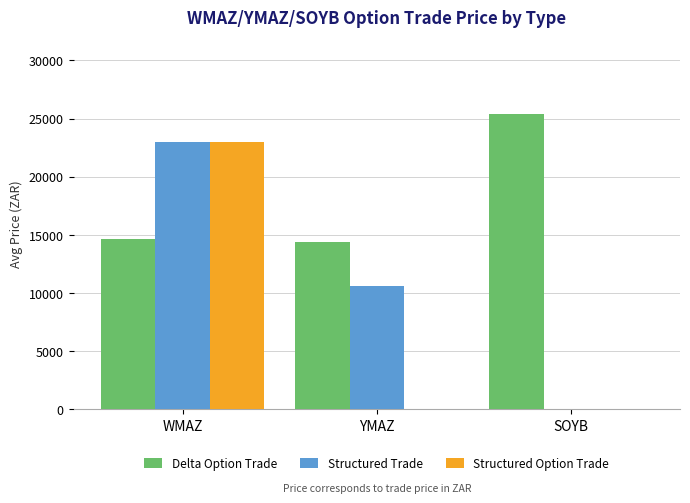

Which category has the highest value across all series?

SOYB